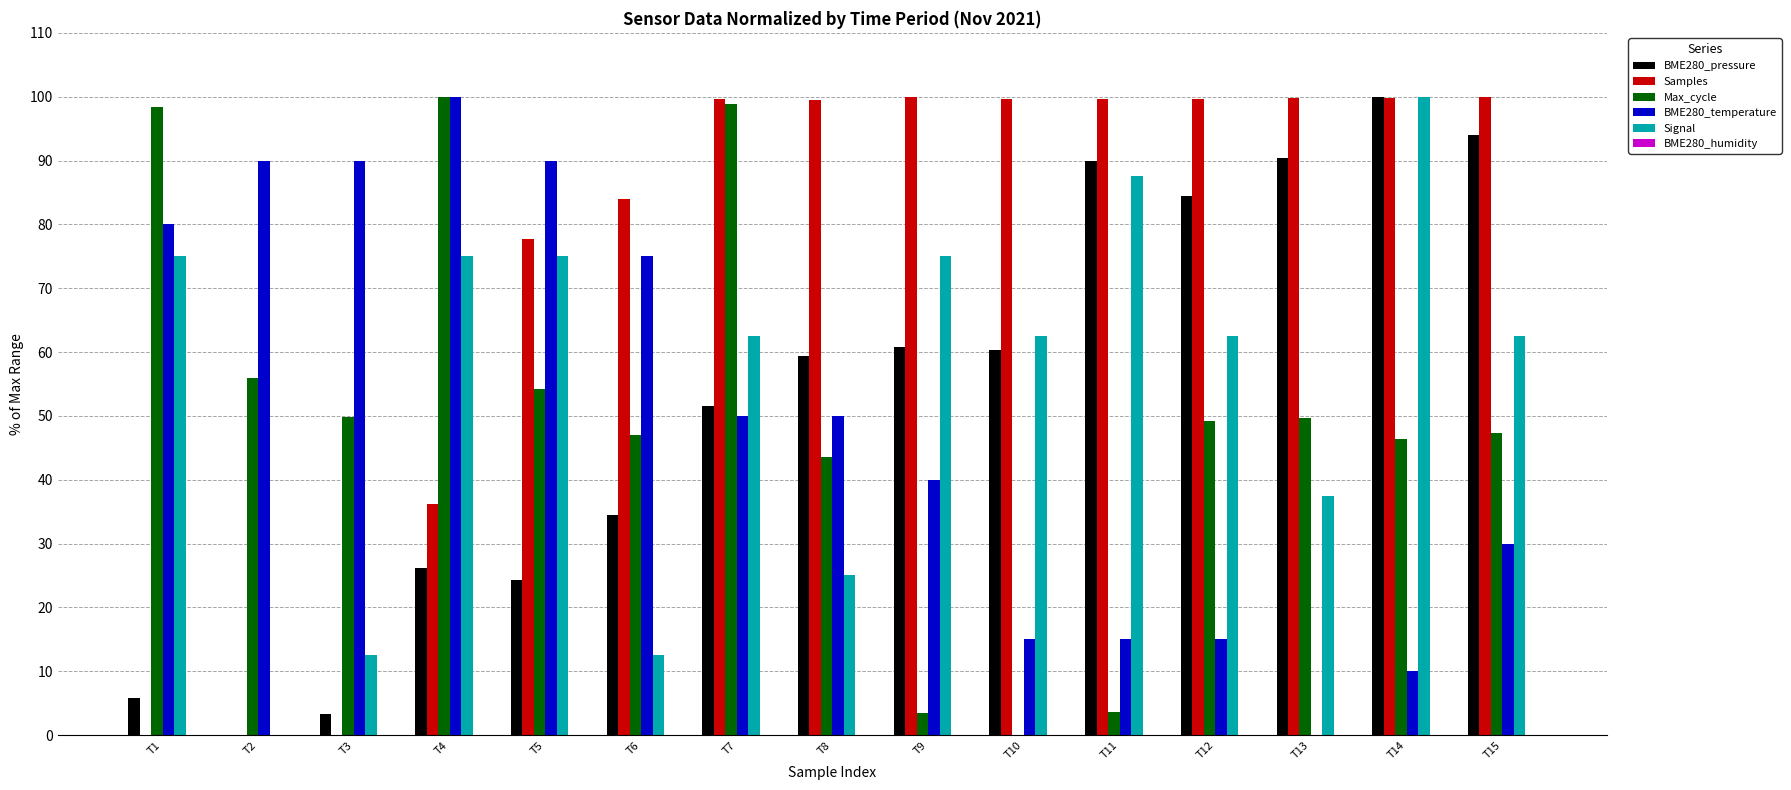

What is the spread (max minus min) of values at T12?

84.7